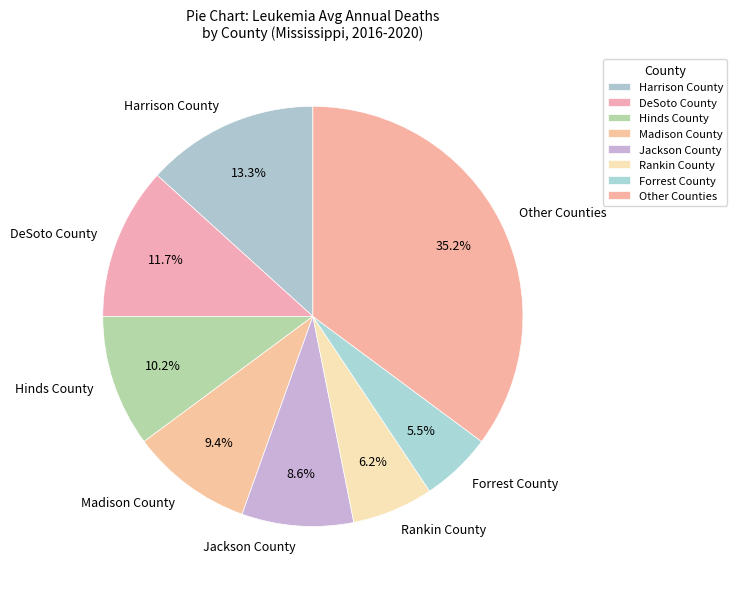

Is DeSoto County the majority of the pie?

No